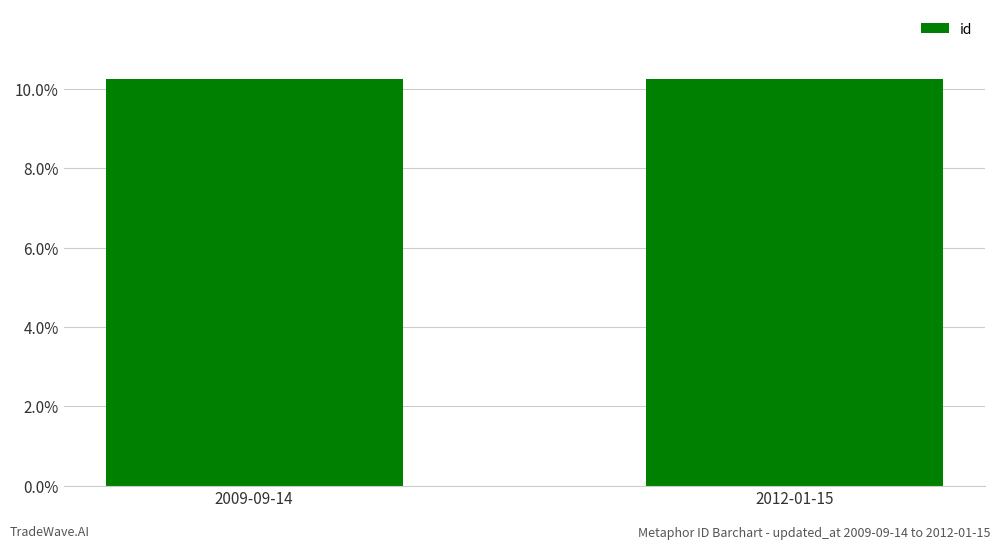

What is the minimum value shown in the chart?

10.2